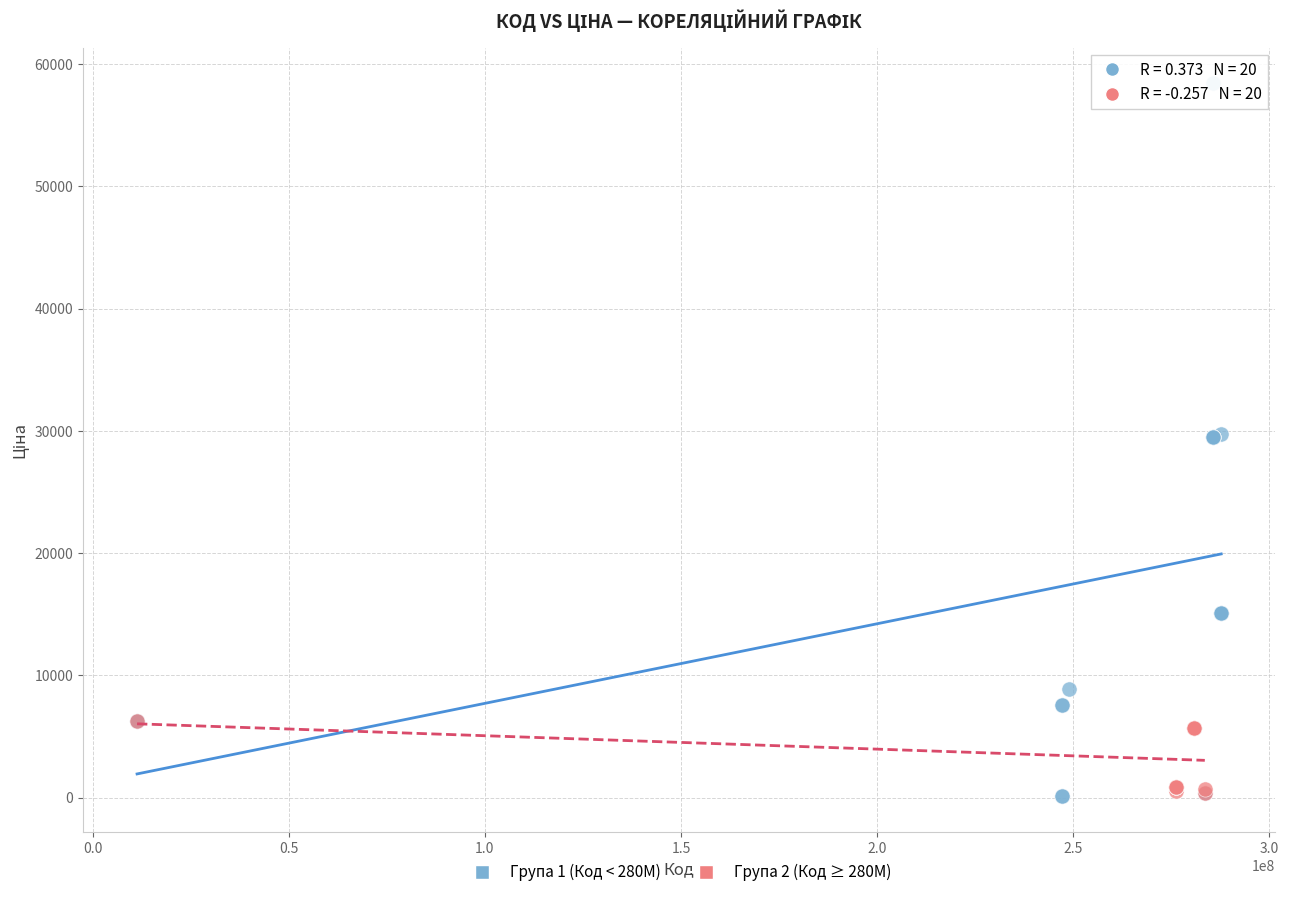

Which series reaches the maximum Y coordinate?

Група 1 (Код < 280M)